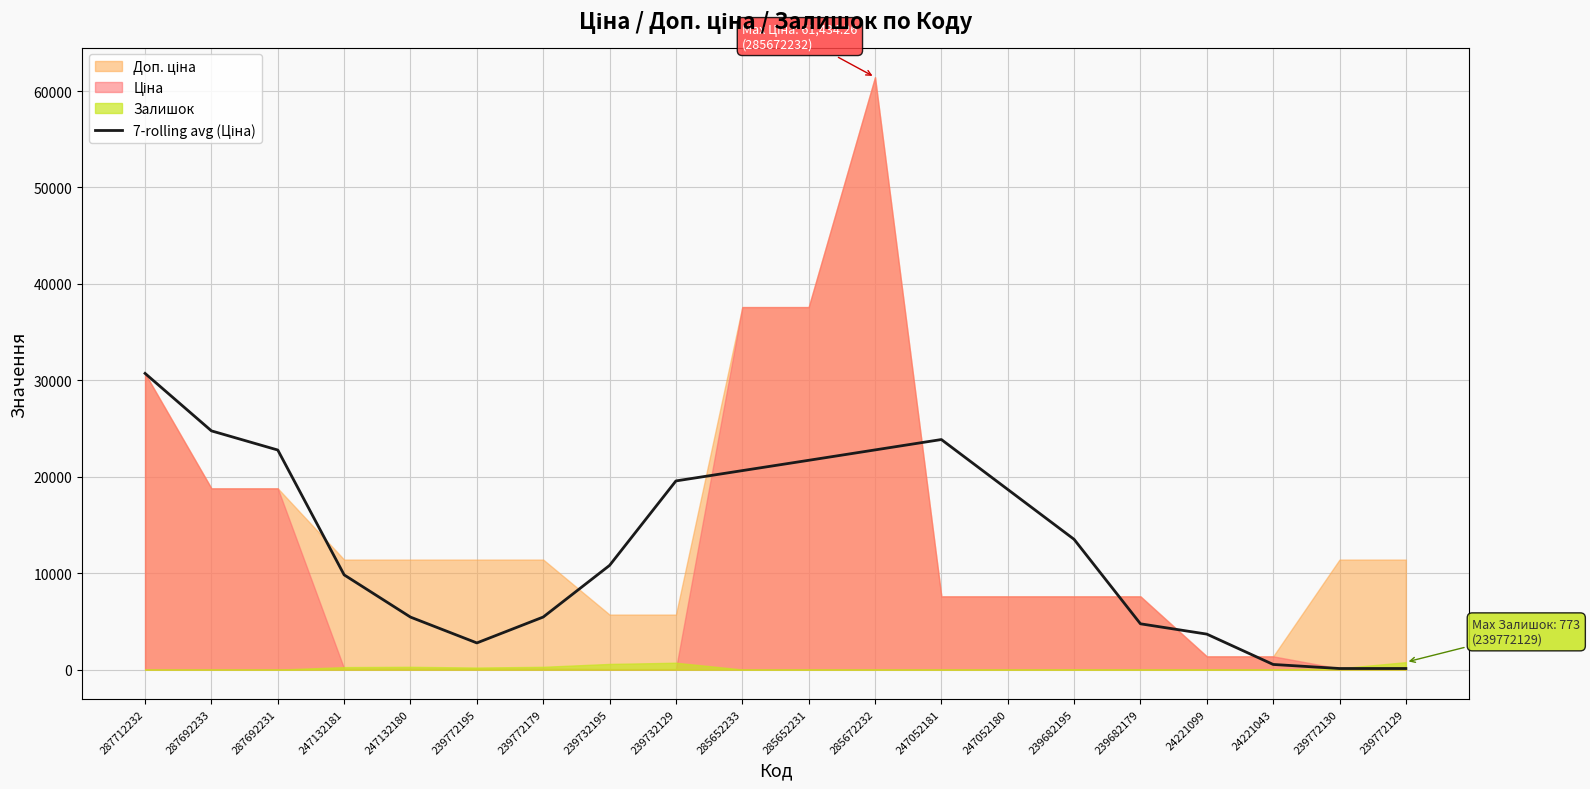

Where does the data first go above 13510?

287712232